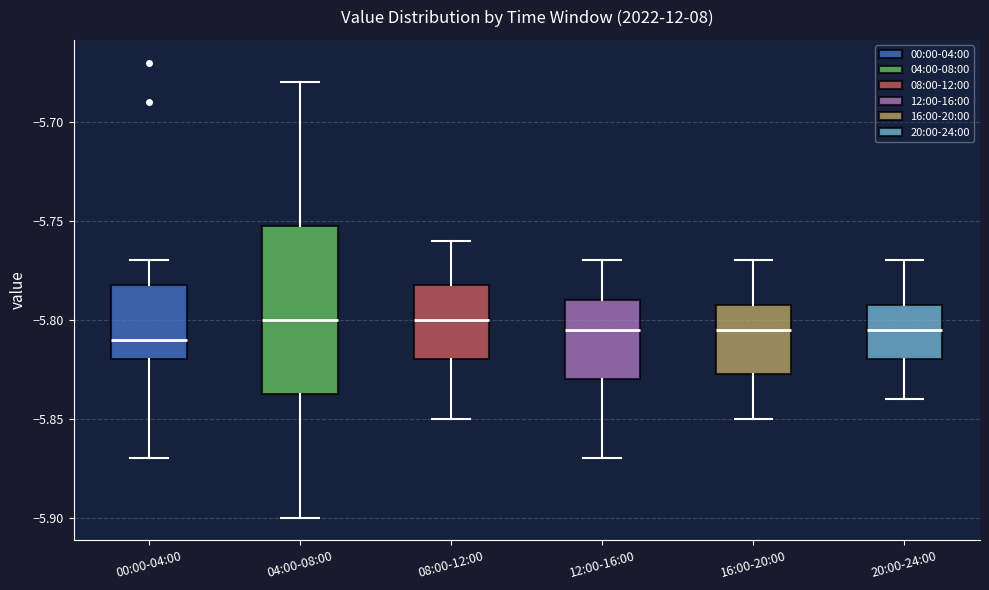

Which box is the tallest, from its lower edge to its upper edge?

04:00-08:00